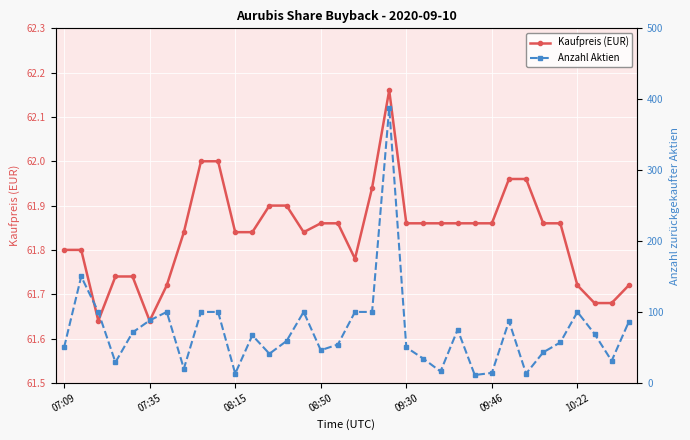

What is the difference between the maximum and minimum values in the Anzahl Aktien series?

377.0